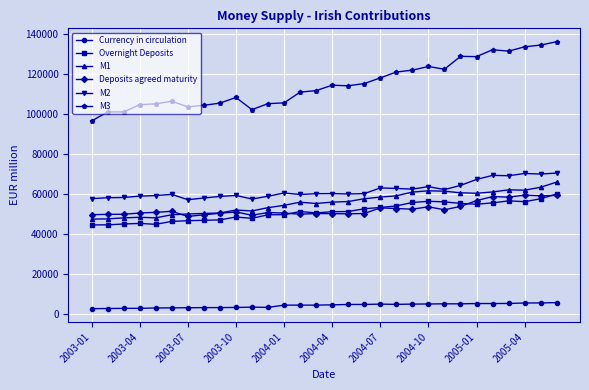

True or false: Deposits agreed maturity and M3 cross at least once.

False